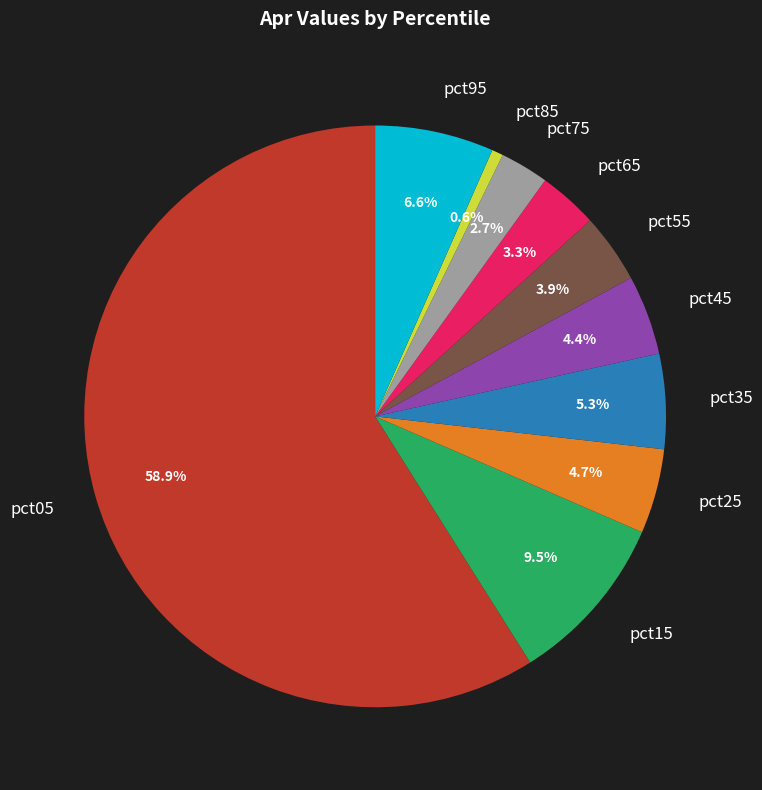

Between pct15 and pct35, which is larger?

pct15